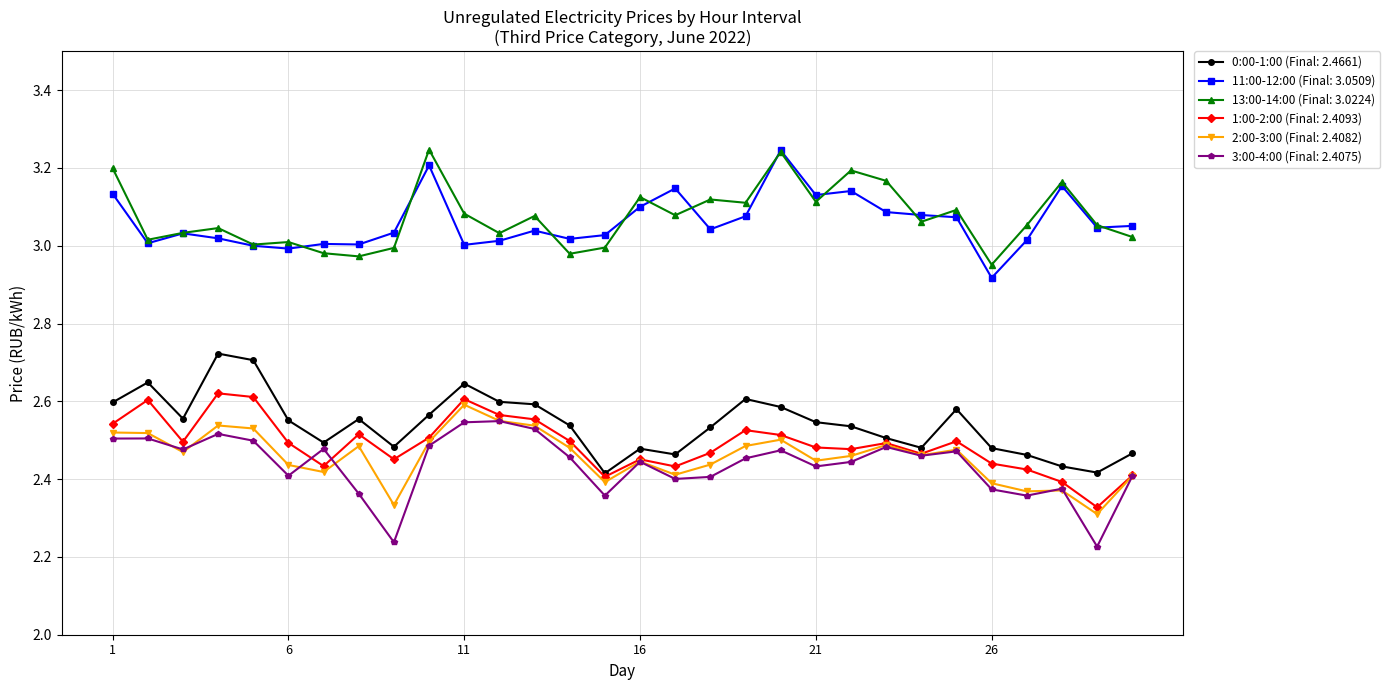

True or false: 13:00-14:00 (Final: 3.0224) has more than 2 interior local peaks.

True